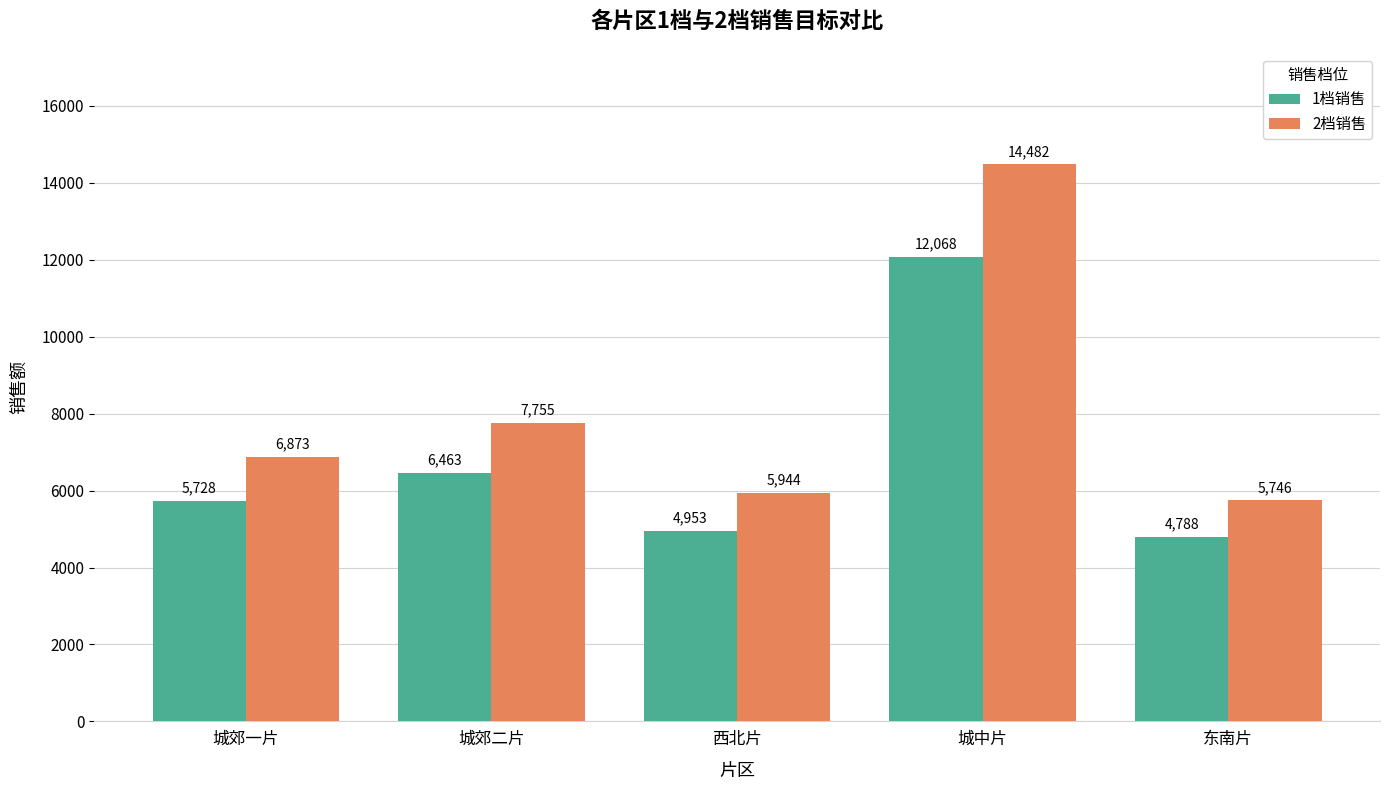

At which label is 2档销售 closest to 10113?

城郊二片